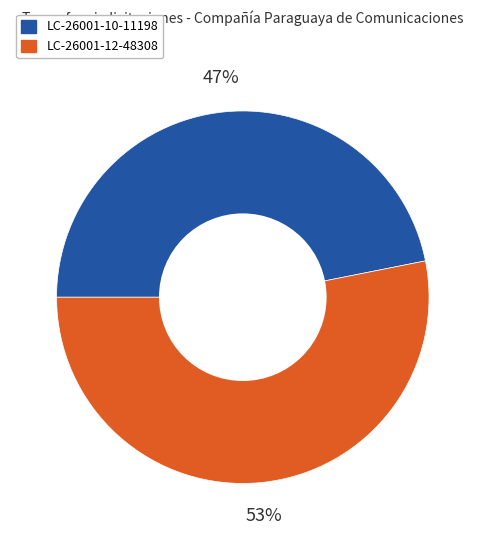

Does any single category account for the majority?

Yes